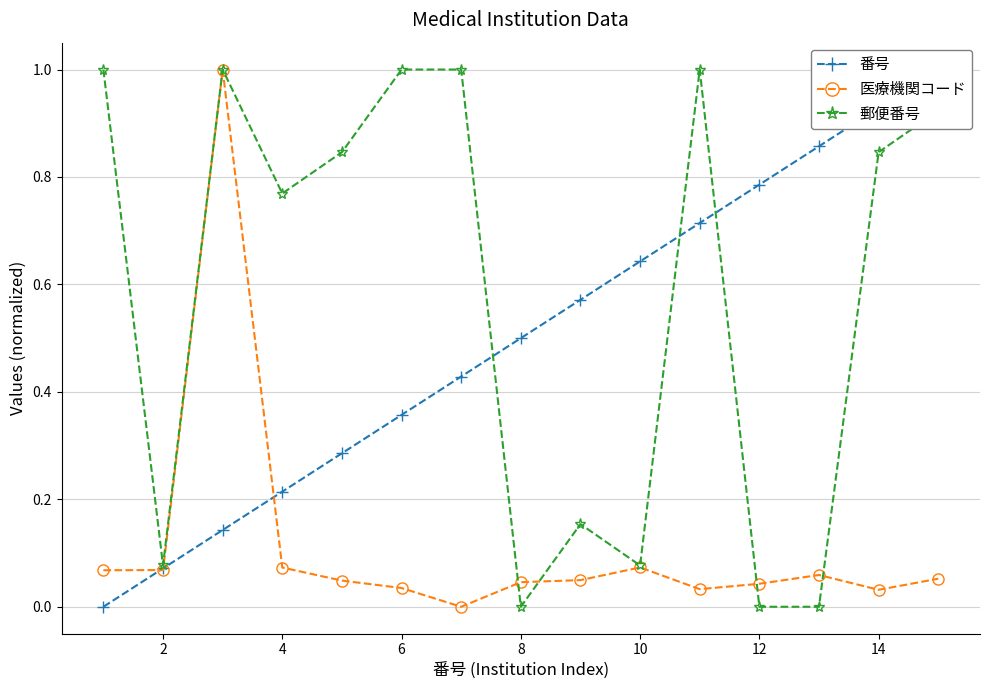

The 郵便番号 series shows 0.5 at 12. True or false?

False